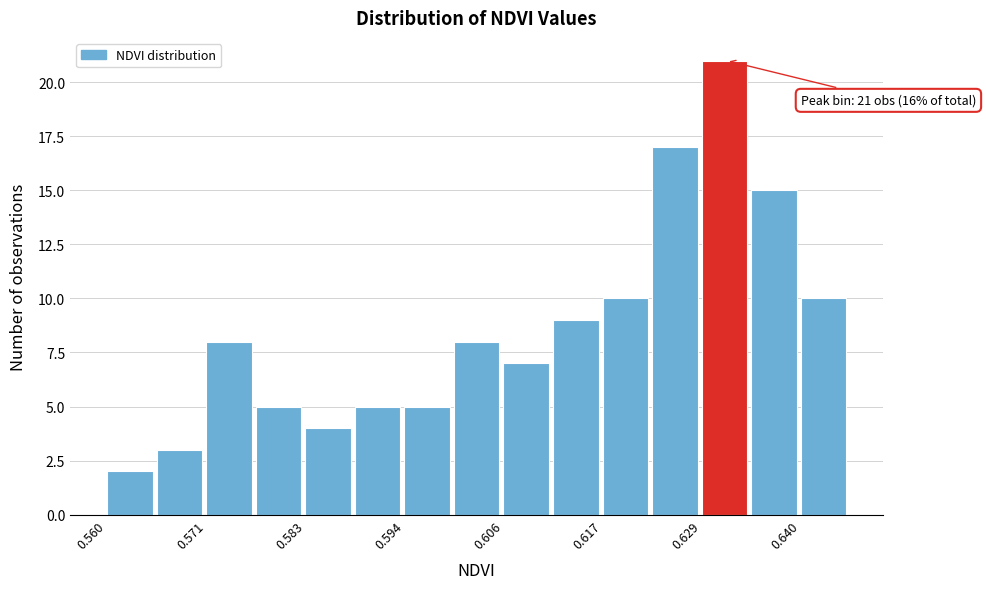

Around what value on the x-axis is the tallest bar? Give the approximate position of its centre, as read against the axis.

0.632